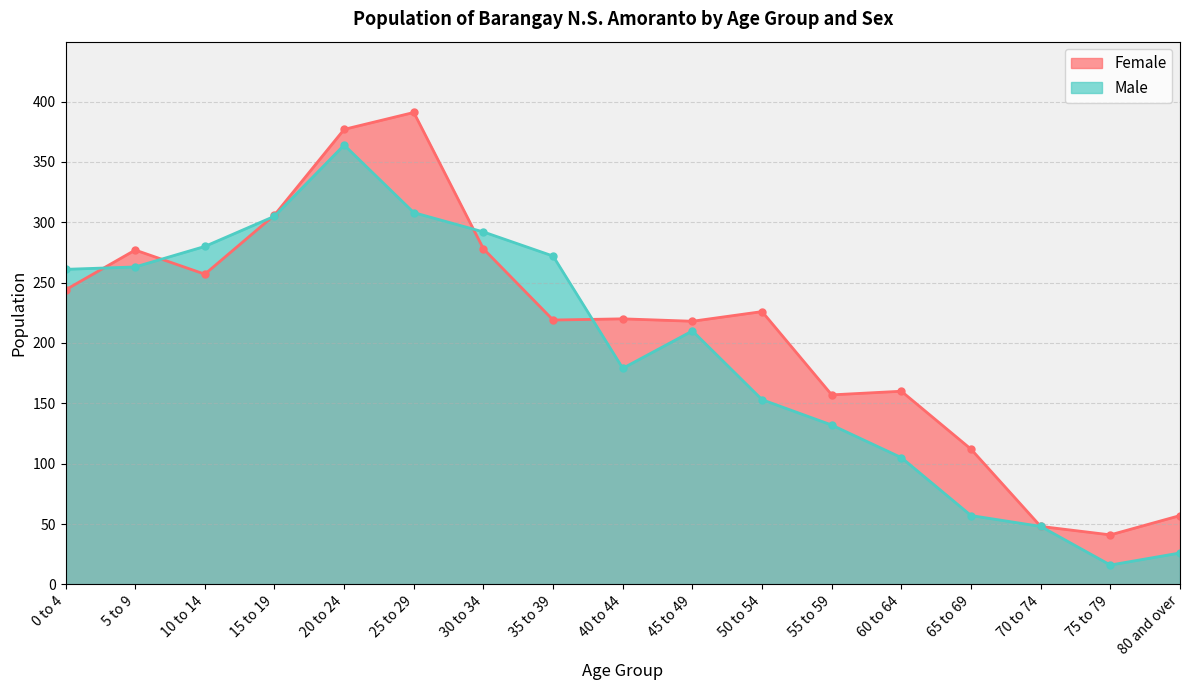

What is the label of the 8th point from the right?

45 to 49